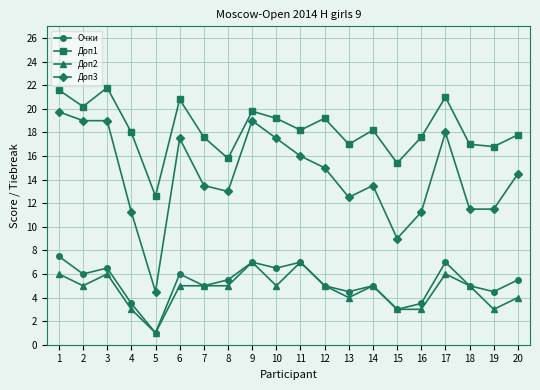

What is the sum of the Доп1 values at 18 and 15?

32.4